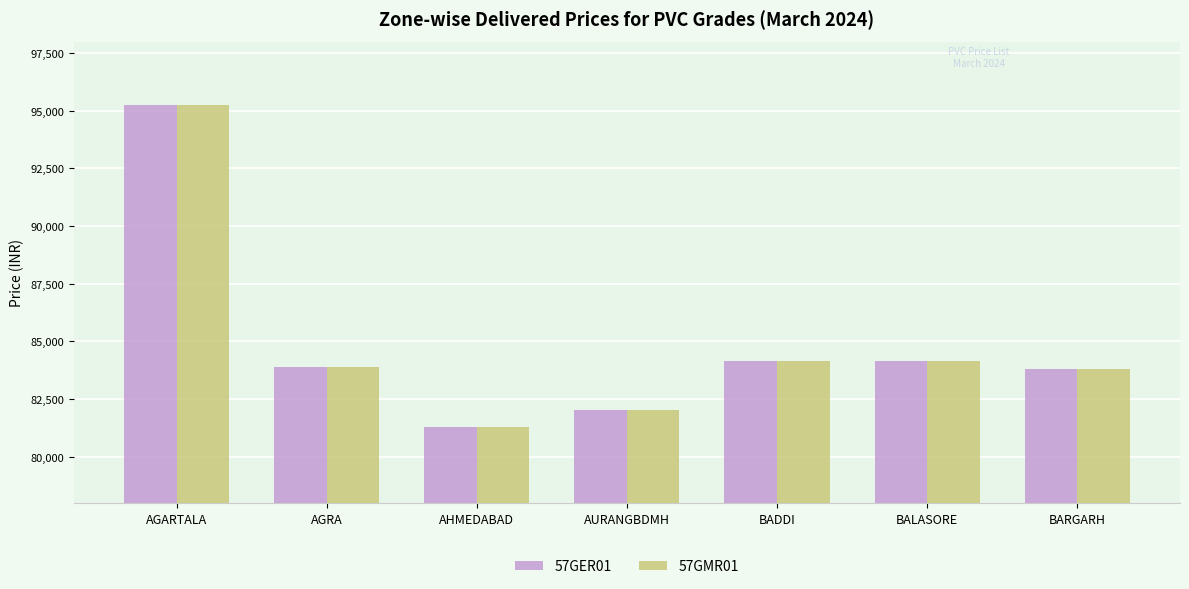

Are the bars grouped side by side (vs. stacked)?

Yes